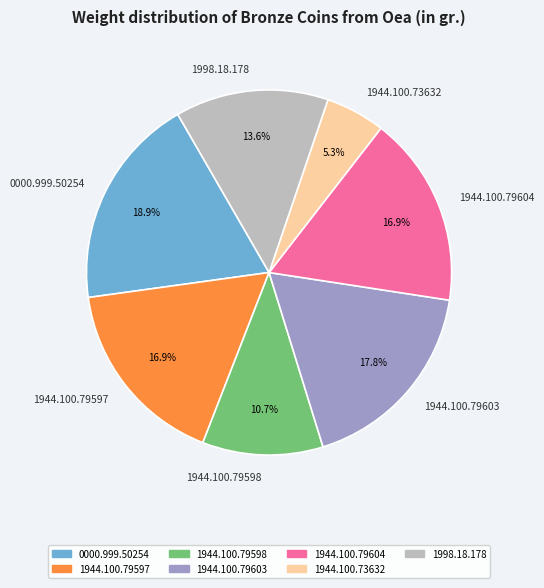

What percentage is the 1944.100.73632 slice, to the nearest percent?

5%